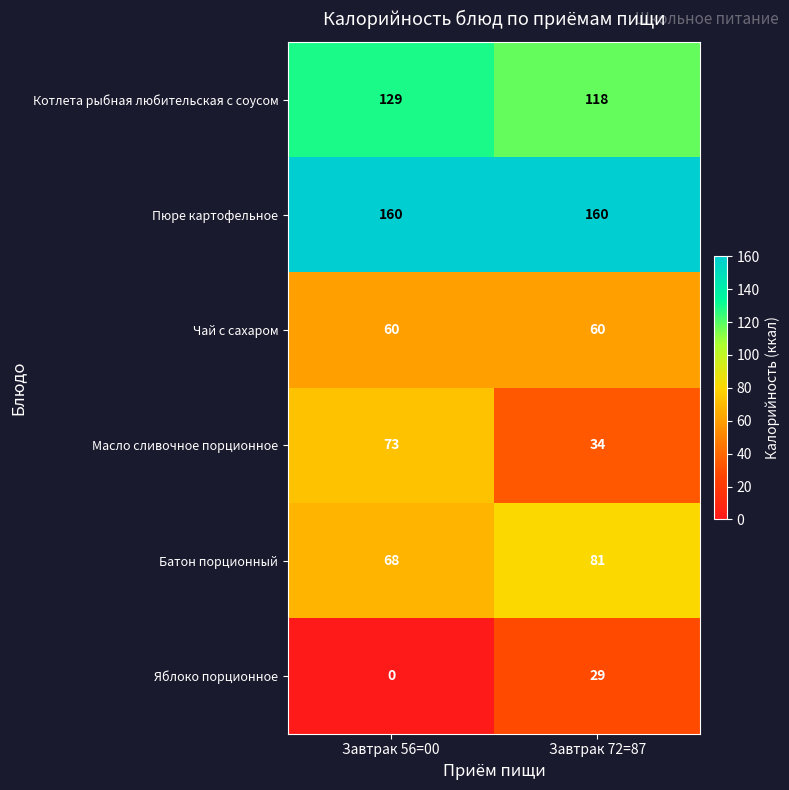

What is the total value across all series at Завтрак 72=87?

482